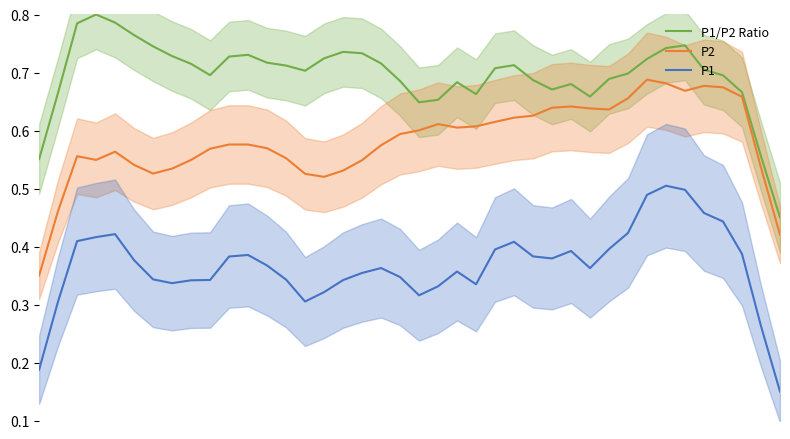

Reading left to right, what are all the values shown in this chart?

P1/P2 Ratio: 0=0.6	1=0.7	2=0.8	3=0.8	4=0.8	5=0.8	6=0.7	7=0.7	8=0.7	9=0.7	10=0.7	11=0.7	12=0.7	13=0.7	14=0.7	15=0.7	16=0.7	17=0.7	18=0.7	19=0.7	20=0.6	21=0.7	22=0.7	23=0.7	24=0.7	25=0.7	26=0.7	27=0.7	28=0.7	29=0.7	30=0.7	31=0.7	32=0.7	33=0.7	34=0.7	35=0.7	36=0.7	37=0.7	38=0.6	39=0.5
P2: 0=0.3	1=0.5	2=0.6	3=0.5	4=0.6	5=0.5	6=0.5	7=0.5	8=0.5	9=0.6	10=0.6	11=0.6	12=0.6	13=0.6	14=0.5	15=0.5	16=0.5	17=0.5	18=0.6	19=0.6	20=0.6	21=0.6	22=0.6	23=0.6	24=0.6	25=0.6	26=0.6	27=0.6	28=0.6	29=0.6	30=0.6	31=0.7	32=0.7	33=0.7	34=0.7	35=0.7	36=0.7	37=0.7	38=0.5	39=0.4
P1: 0=0.2	1=0.3	2=0.4	3=0.4	4=0.4	5=0.4	6=0.3	7=0.3	8=0.3	9=0.3	10=0.4	11=0.4	12=0.4	13=0.3	14=0.3	15=0.3	16=0.3	17=0.4	18=0.4	19=0.3	20=0.3	21=0.3	22=0.4	23=0.3	24=0.4	25=0.4	26=0.4	27=0.4	28=0.4	29=0.4	30=0.4	31=0.4	32=0.5	33=0.5	34=0.5	35=0.5	36=0.4	37=0.4	38=0.3	39=0.1